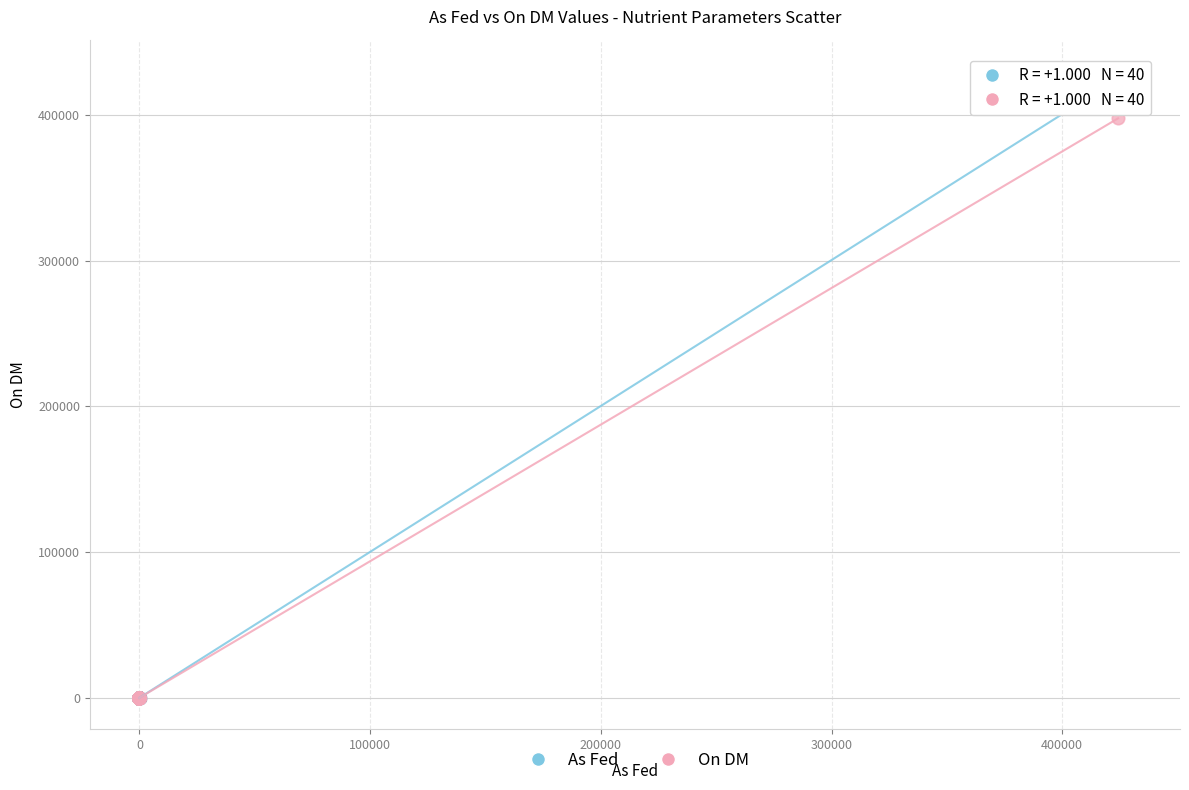

What are all the series names shown in the legend?

As Fed, On DM